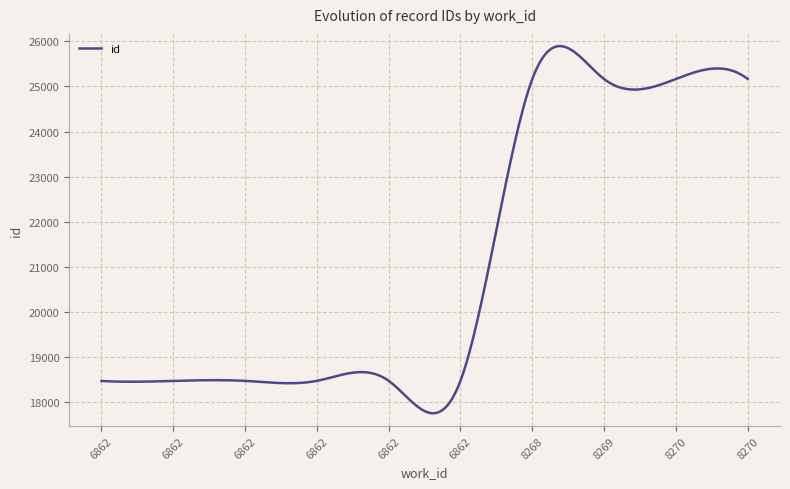

How many lines are shown in the chart?

1